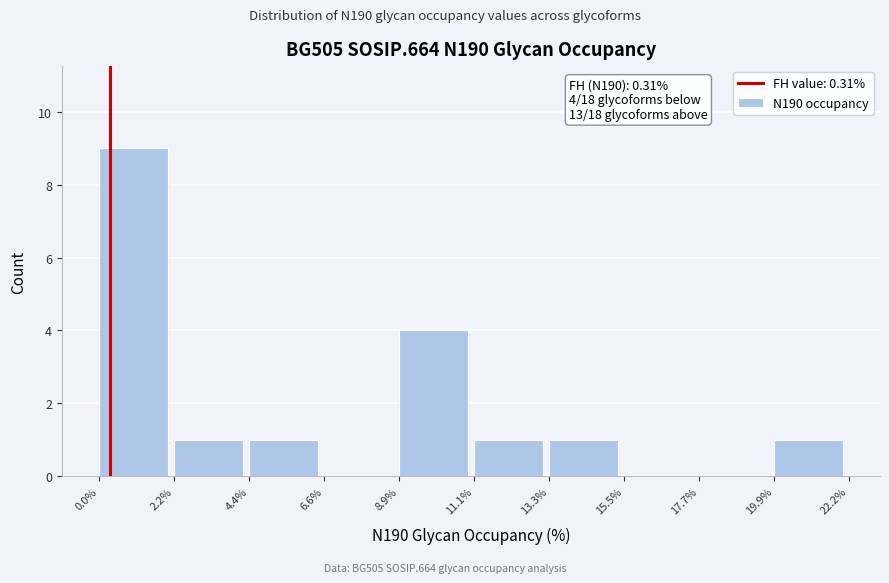

Which range on the x-axis has the tallest bar?

0.0% to 2.2%